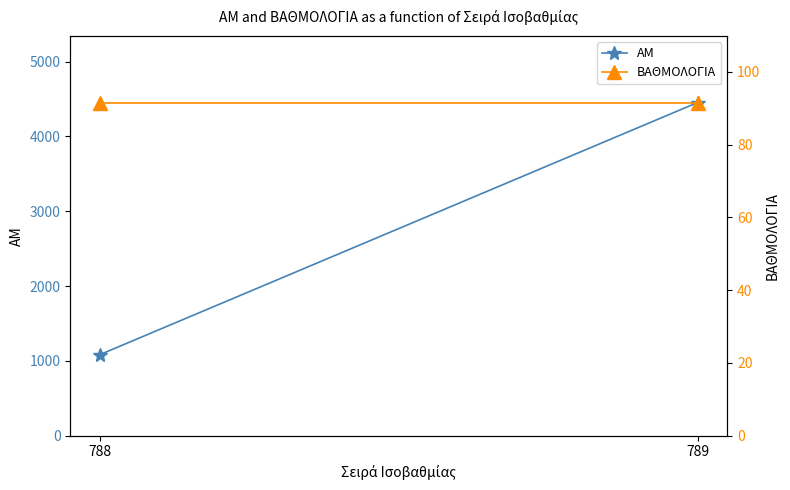

Is it true that ΒΑΘΜΟΛΟΓΙΑ equals 91.6 at 789?

True